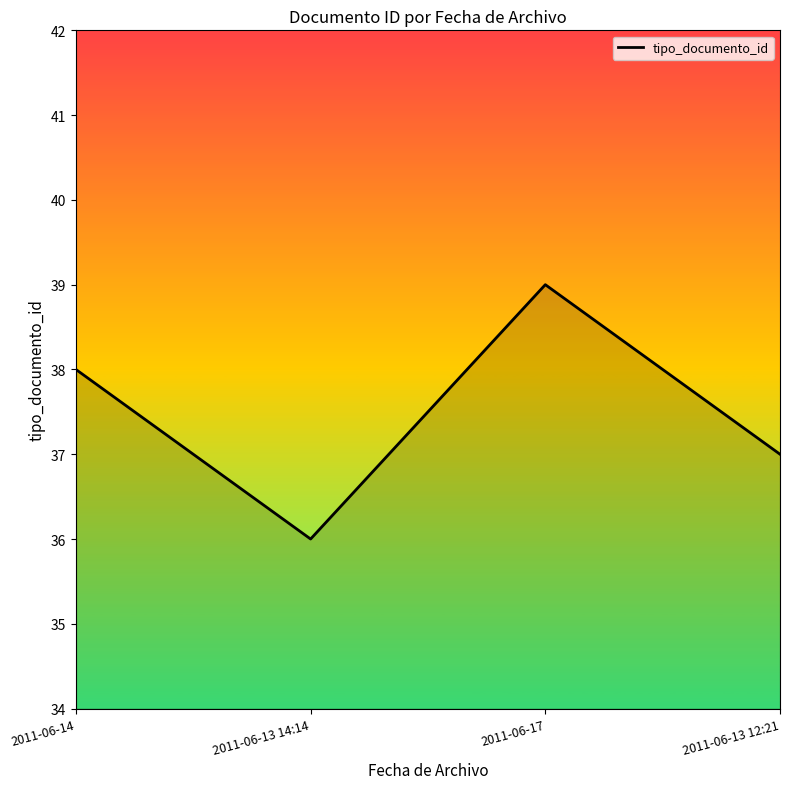

Which has a higher value, 2011-06-14 or 2011-06-17?

2011-06-17